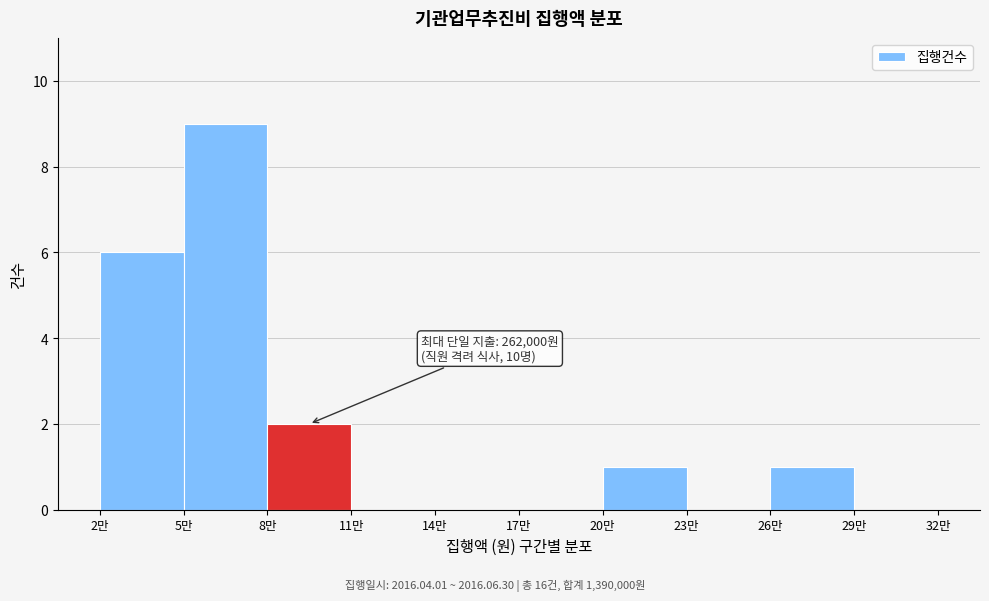

Reading right to left, list all the values displayed in this chart.

29만=0	26만=1	23만=0	20만=1	17만=0	14만=0	11만=0	8만=2	5만=9	2만=6